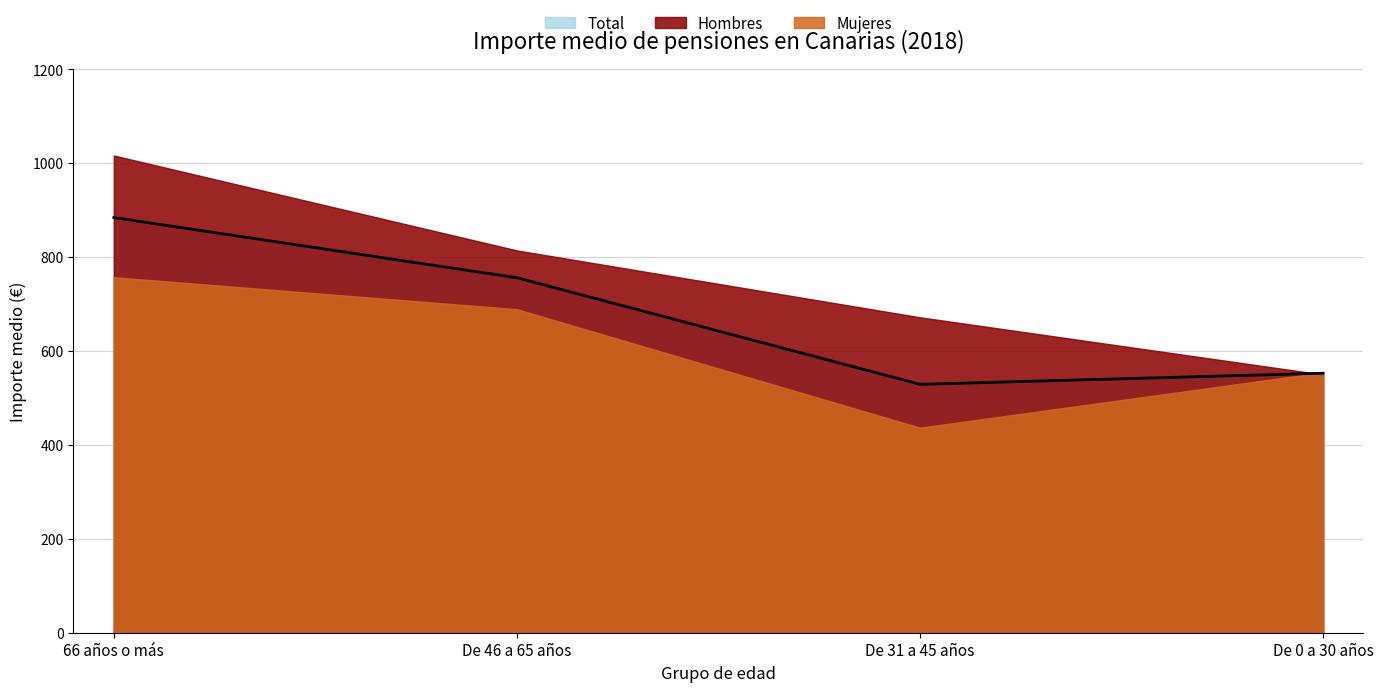

Count the number of data series in this chart.

3